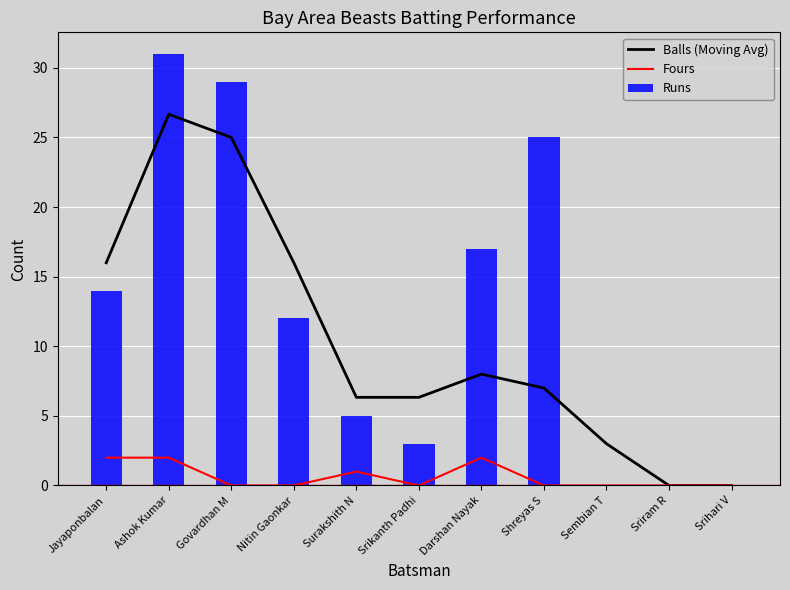

True or false: Runs has a value of 0.0 at Sembian T.

True